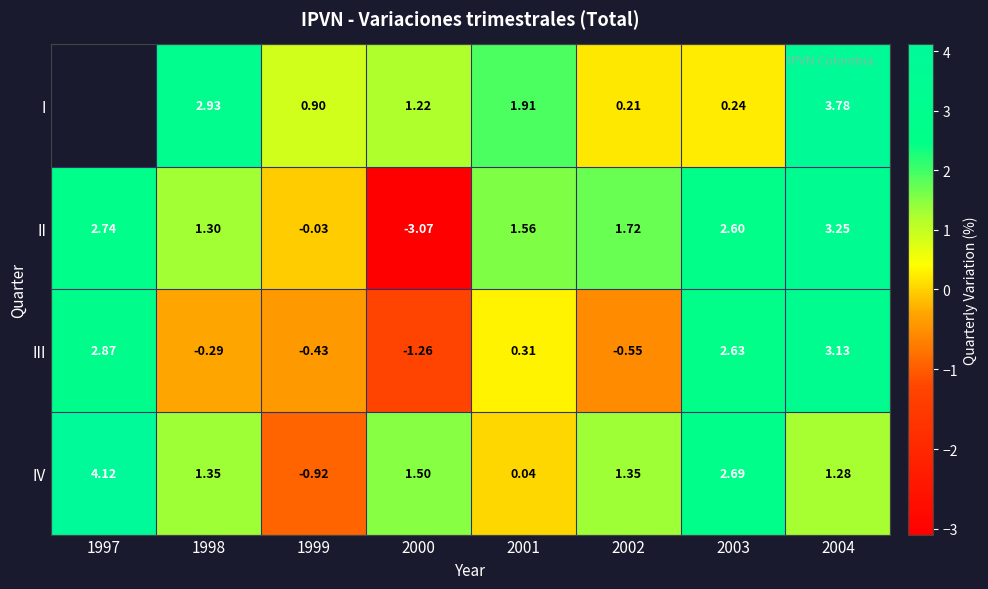

What is the minimum value shown in the chart?

-3.1